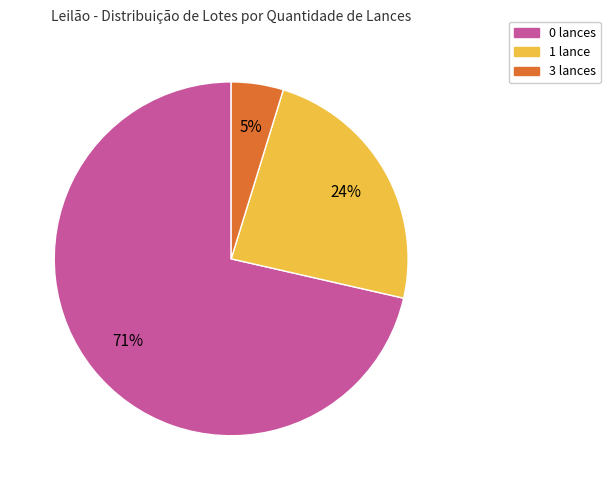

To the nearest percent, what is the average slice percentage?

33%